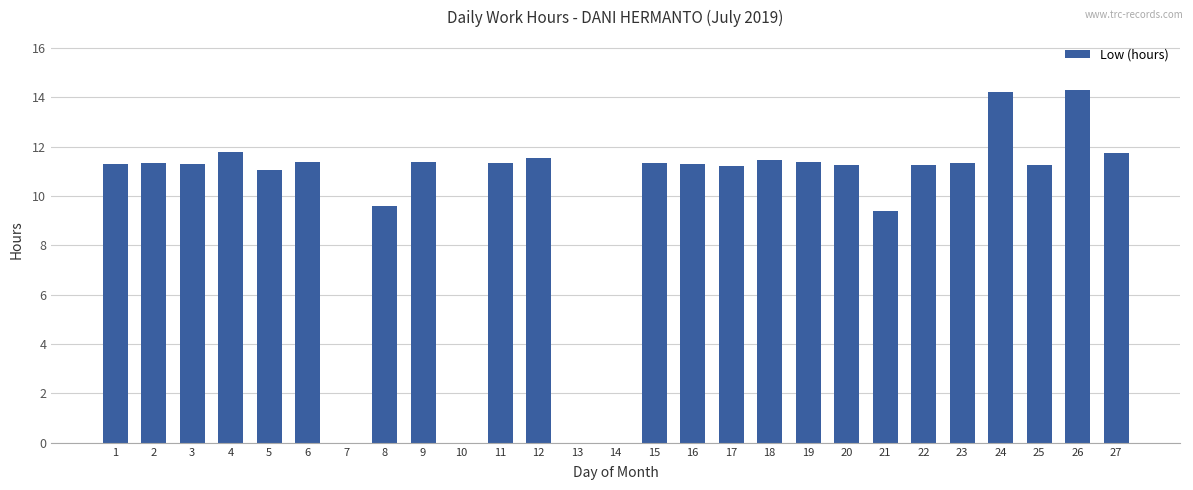

What is the greatest value displayed?

14.3